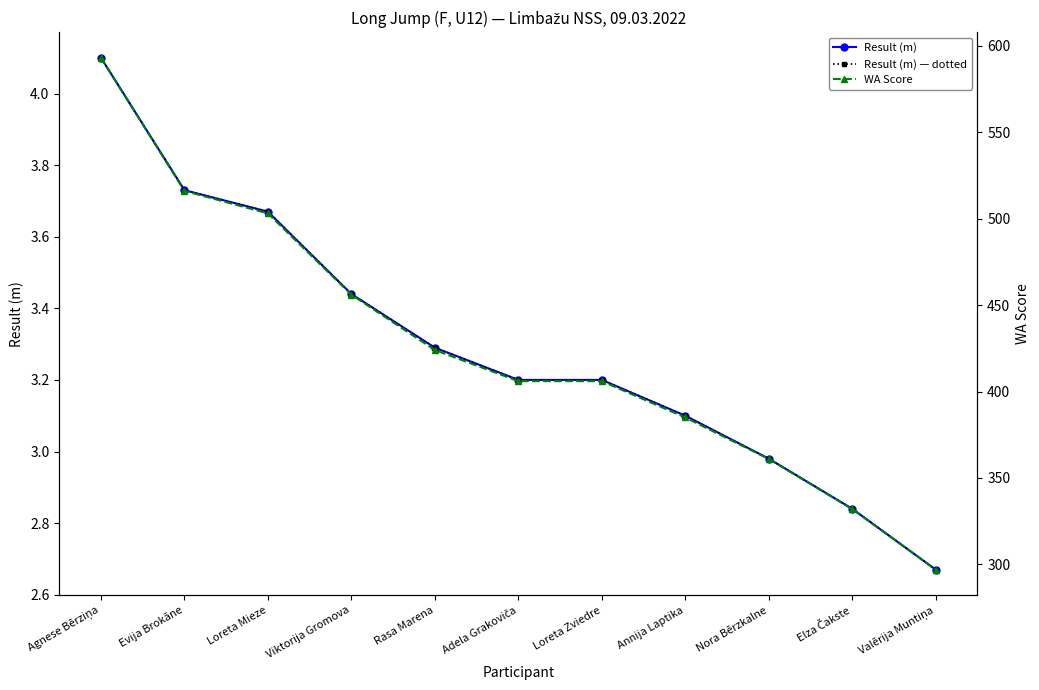

What is the minimum value shown in the chart?

2.7